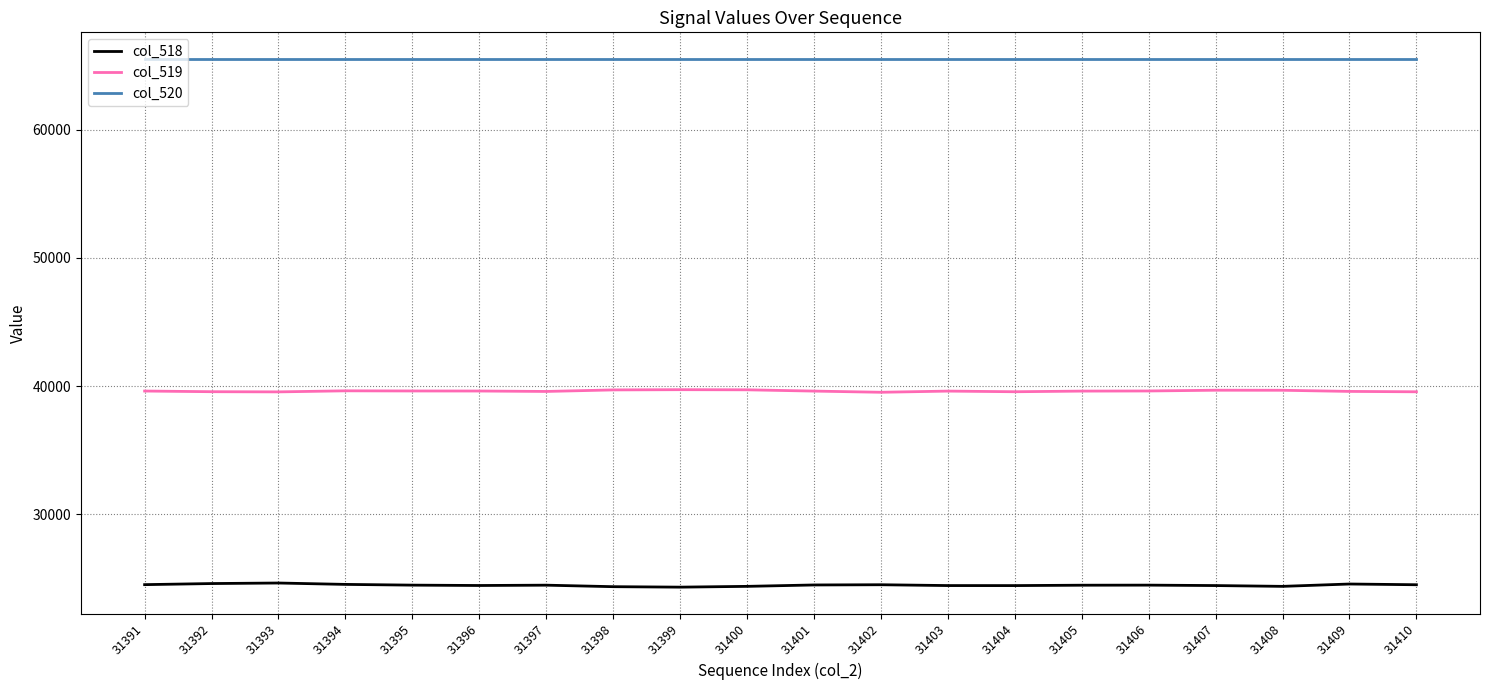

Is it true that col_520 equals 65535 at 31409?

True